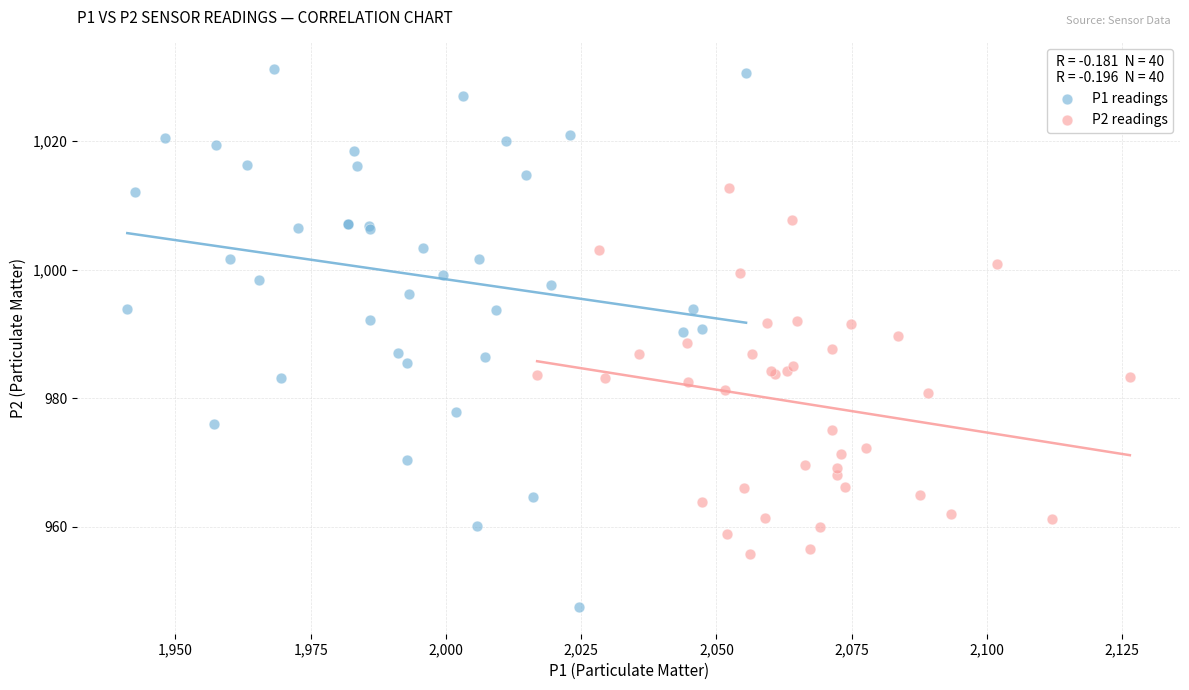

Which series reaches the minimum Y coordinate?

P1 readings